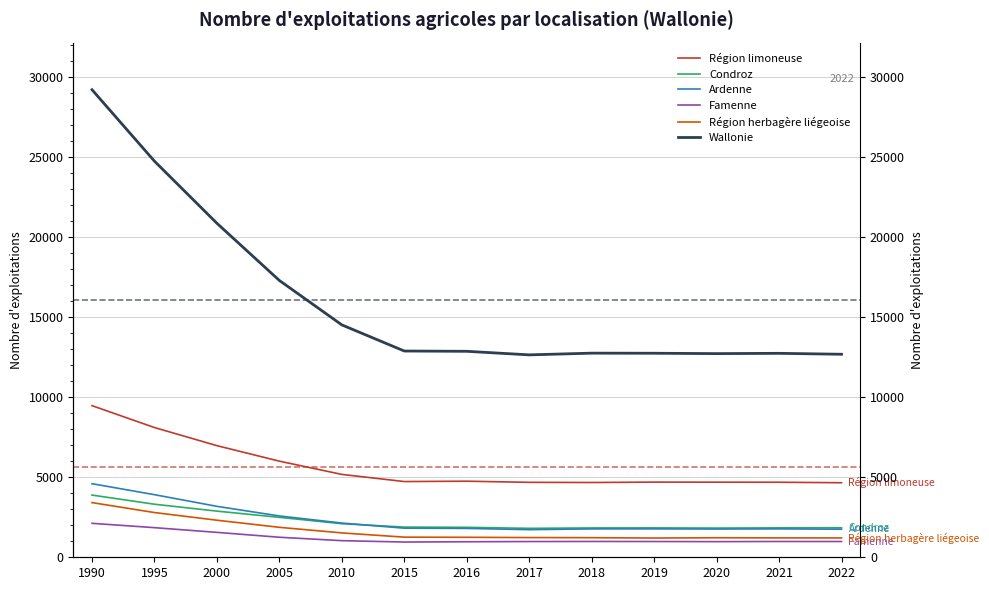

What are all the series names shown in the legend?

Région limoneuse, Condroz, Ardenne, Famenne, Région herbagère liégeoise, Wallonie